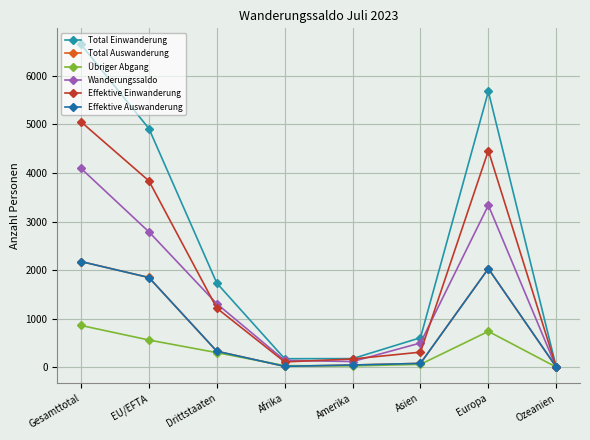

What is the sum of all Wanderungssaldo values?

12279